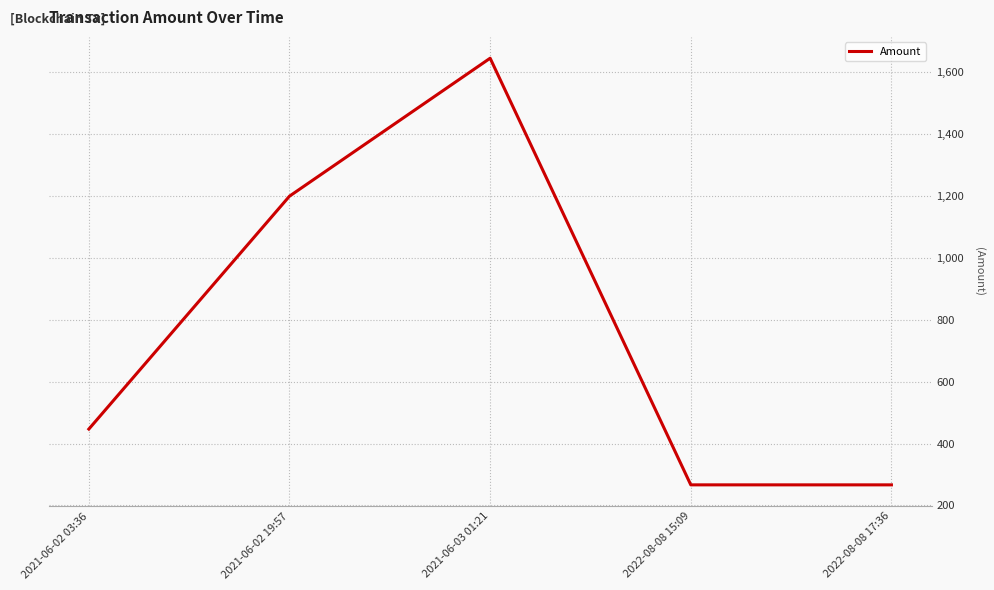

Reading left to right, extract all data points from this chart.

447.0	1200.0	1646.0	266.6	266.6